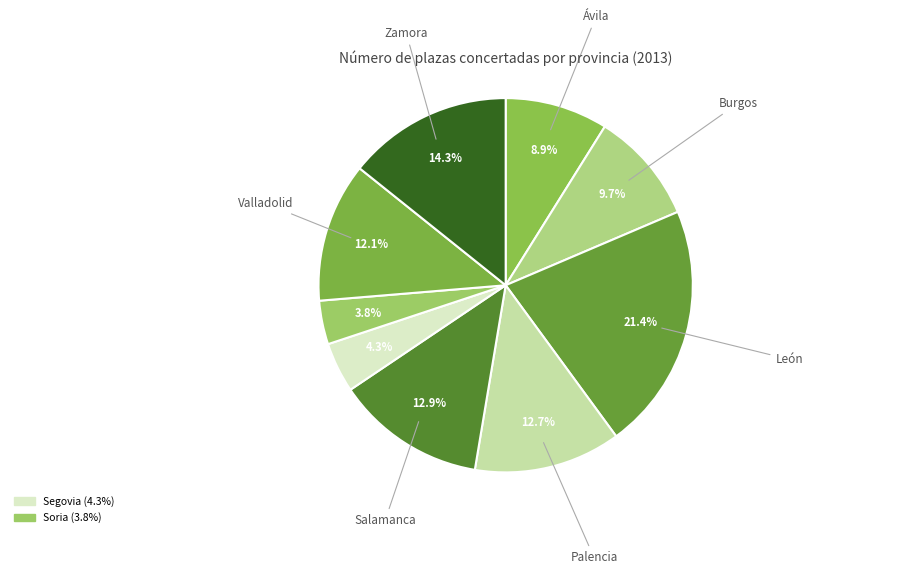

How many segments does this pie chart have?

9